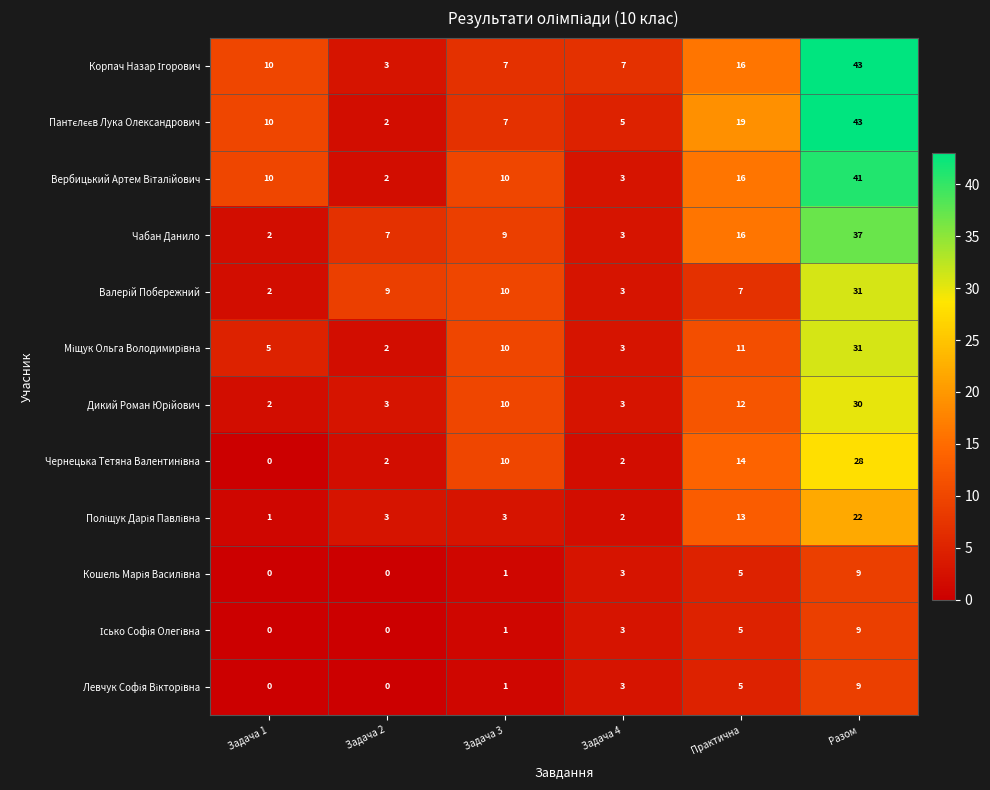

The Чабан Данило series shows 4 at Практична. True or false?

False